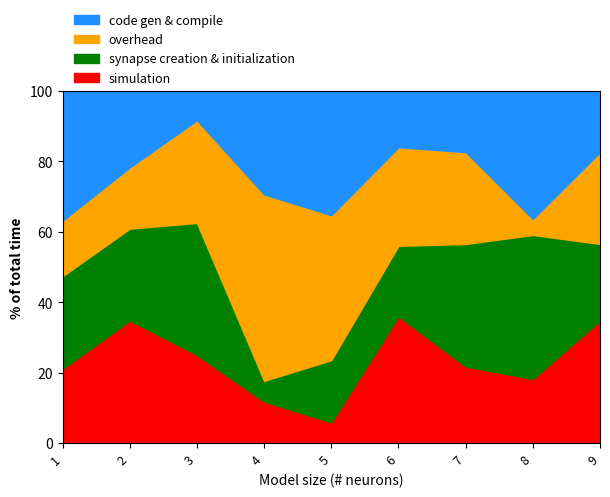

What is the difference between the maximum and minimum values in the simulation series?

30.1